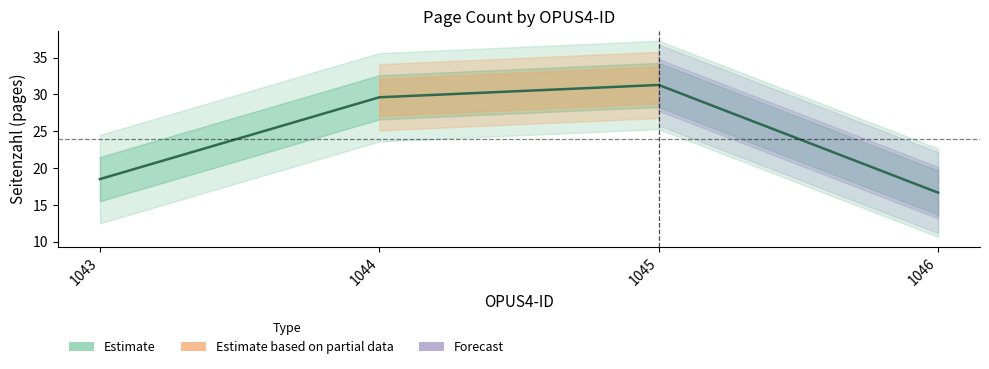

How many data points are less than 29?

2